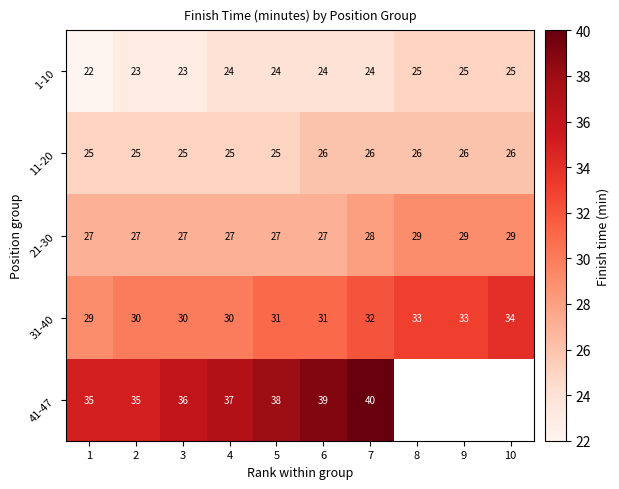

Between 10 and 2, which is larger?

10